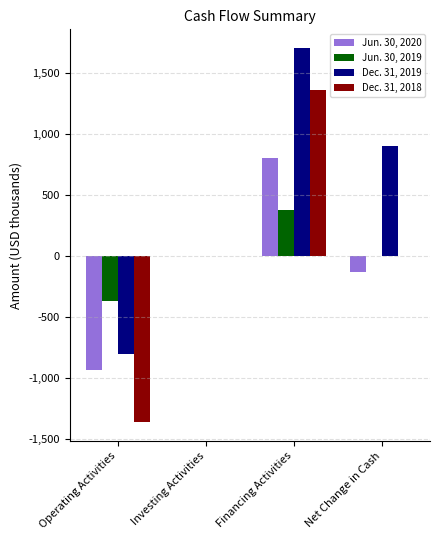

True or false: Dec. 31, 2019 has a value of 1705 at Financing Activities.

True